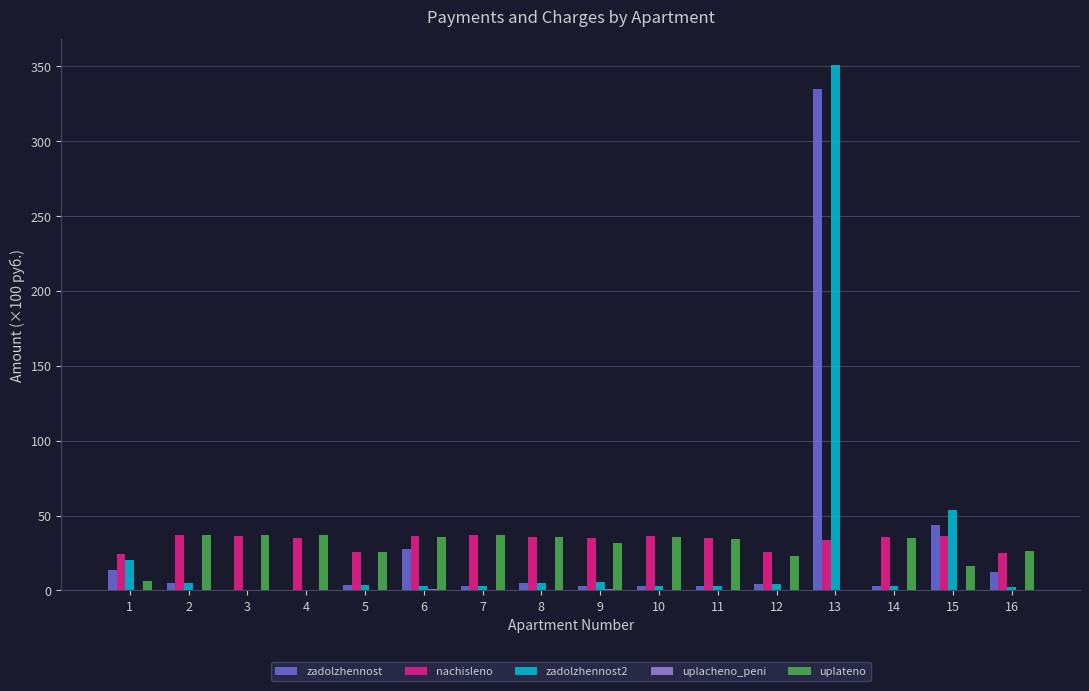

At which category is the sum across all series the highest?

13